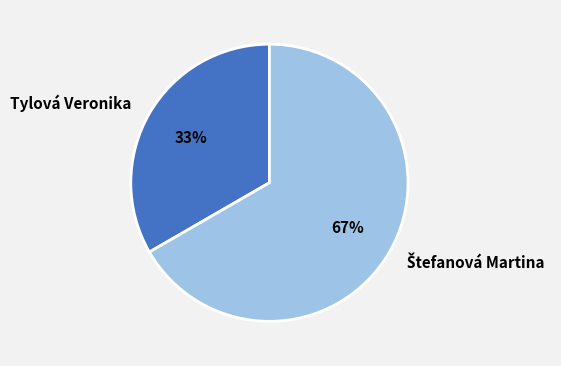

True or false: Tylová Veronika accounts for 33% of the total.

True